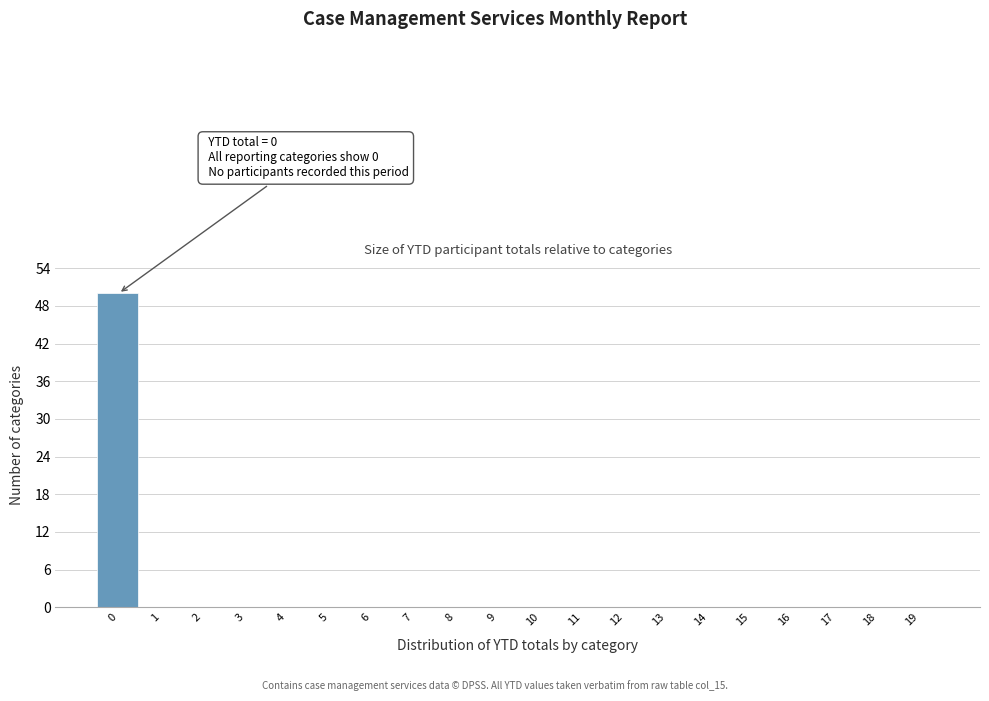

Reading right to left, extract all data points from this chart.

19=0	18=0	17=0	16=0	15=0	14=0	13=0	12=0	11=0	10=0	9=0	8=0	7=0	6=0	5=0	4=0	3=0	2=0	1=0	0=50